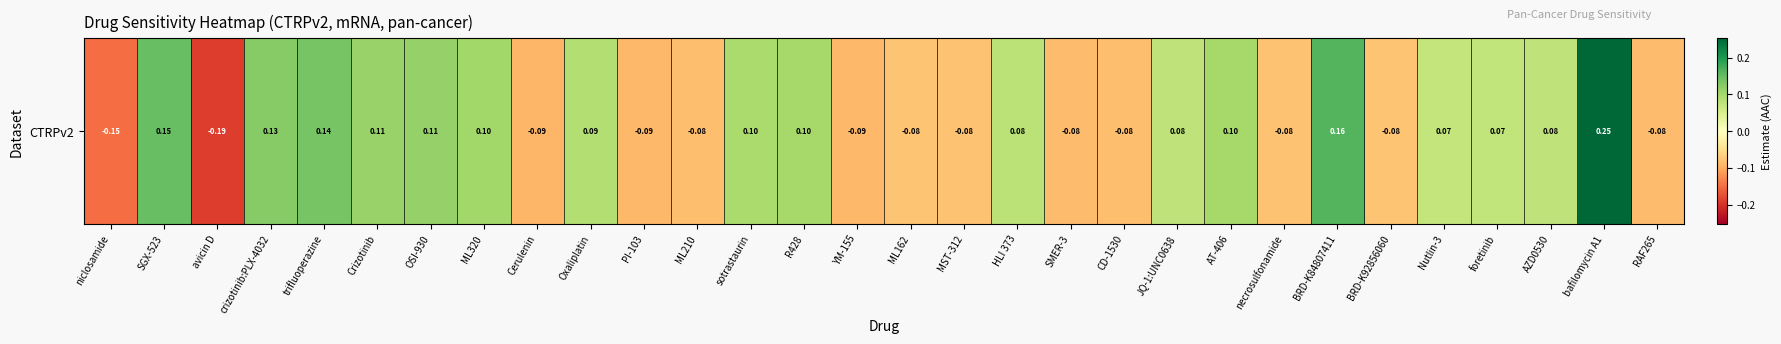

What is the difference between the maximum and minimum values?

0.4